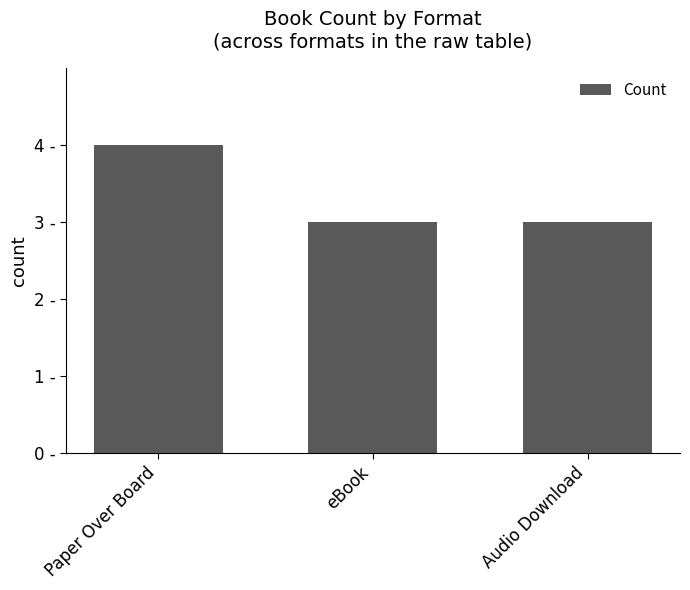

Are the bars horizontal?

No